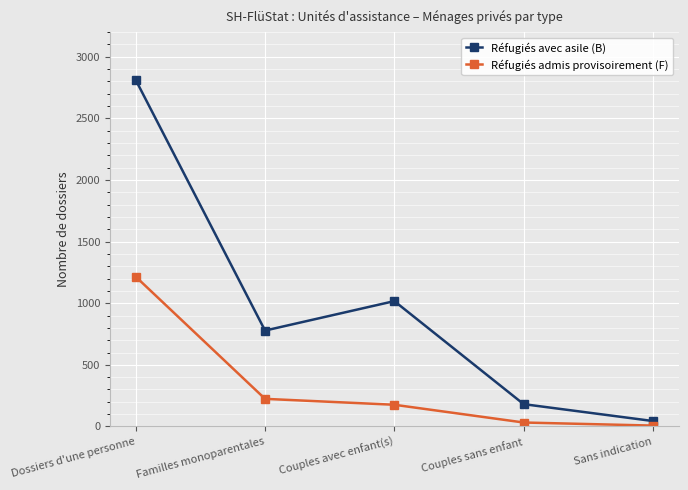

True or false: Réfugiés admis provisoirement (F) has a value of 367 at Familles monoparentales.

False